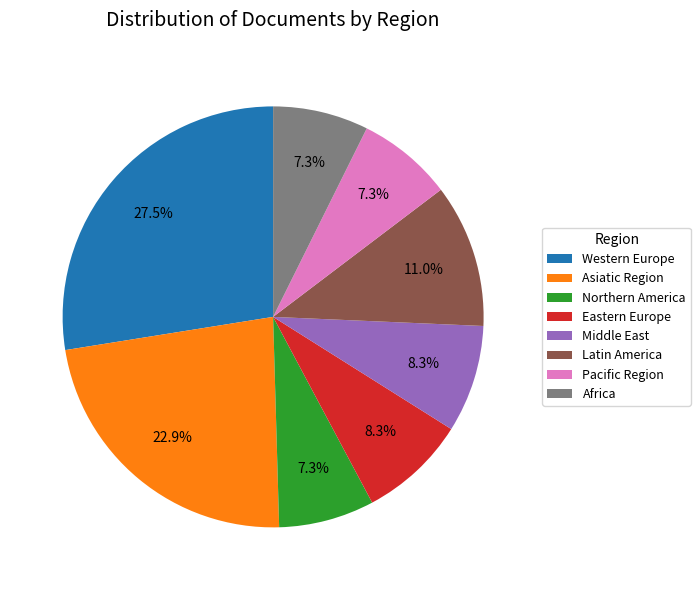

Do Asiatic Region and Latin America together represent more than half of the pie?

No